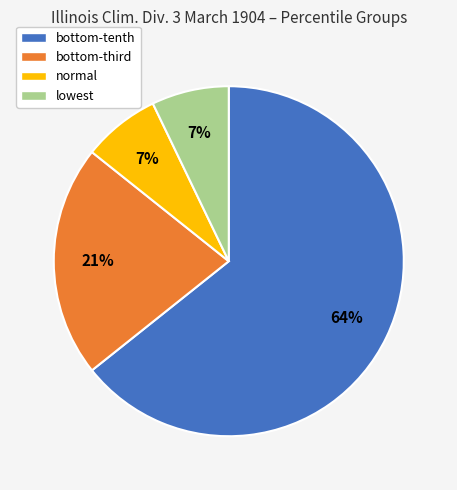

Which slice is the largest?

bottom-tenth